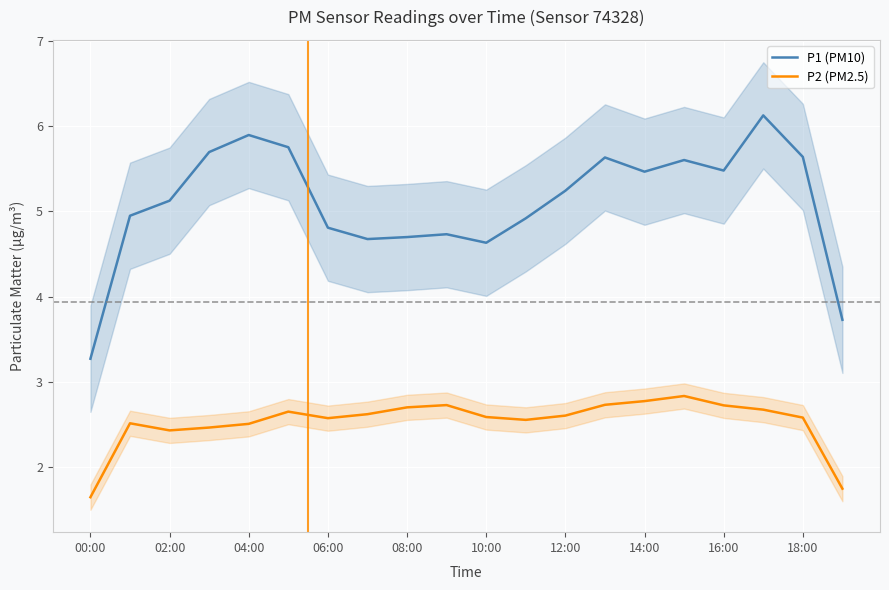

True or false: P1 (PM10) and P2 (PM2.5) cross at least once.

False